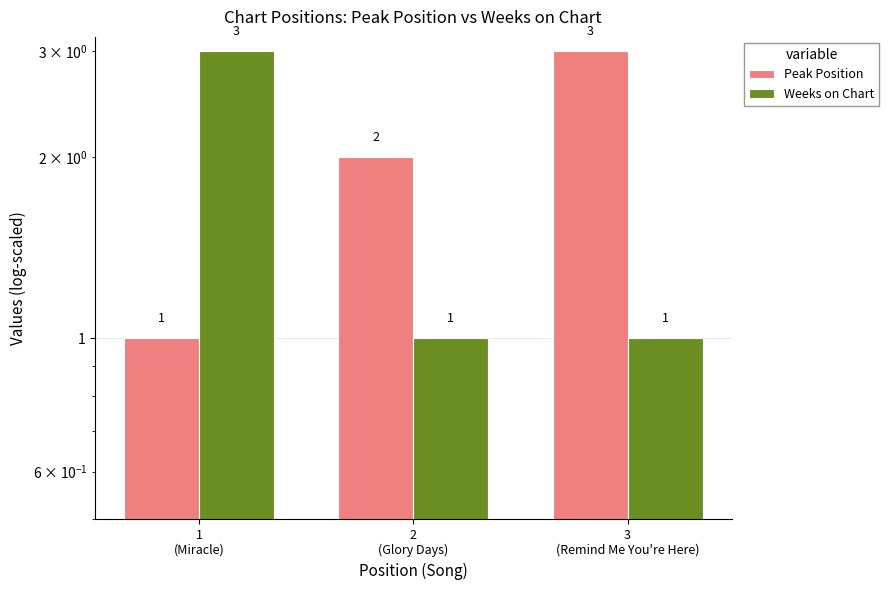

The Peak Position series shows 1 at 3
(Remind Me You're Here). True or false?

False